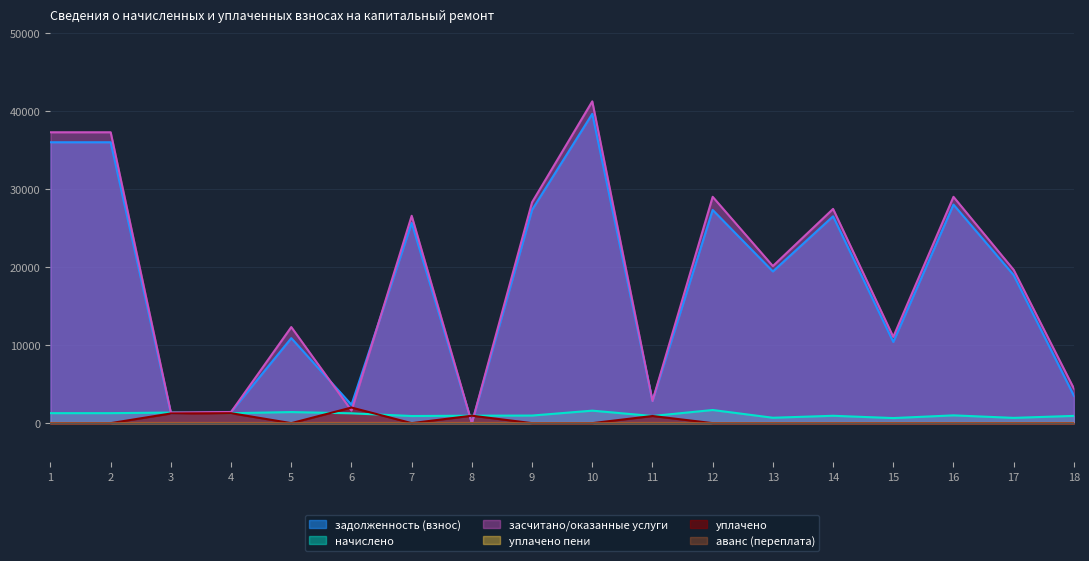

Does the chart display data point markers on the line(s)?

No